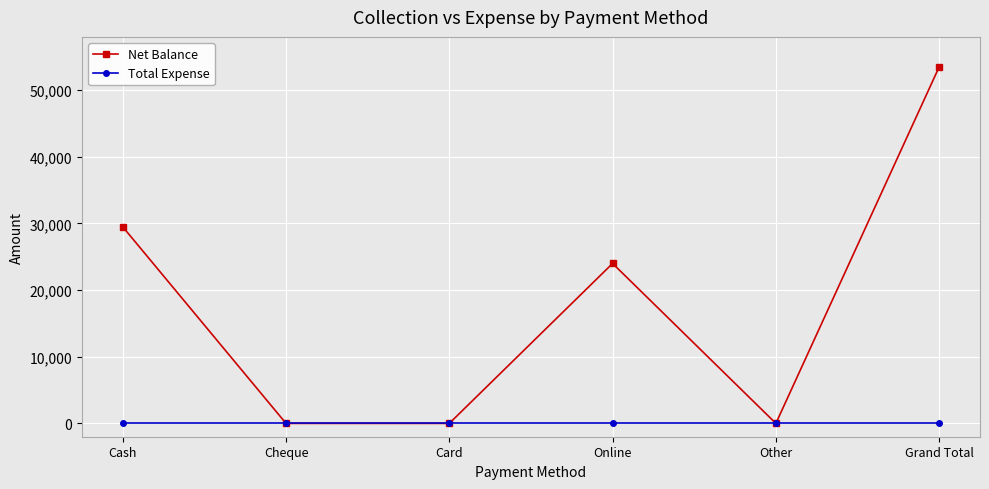

Reading right to left, transcribe all the data shown in this chart.

Net Balance: 53500	0	24000	0	0	29500
Total Expense: 0	0	0	0	0	0